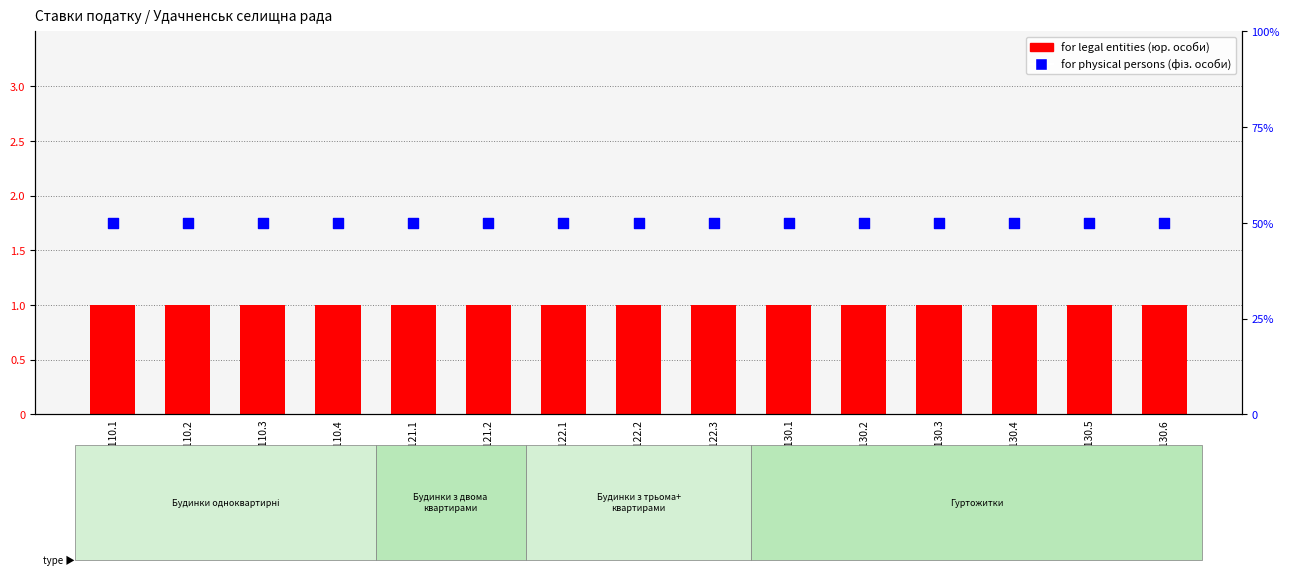

At which category is the sum across all series the highest?

1110.1